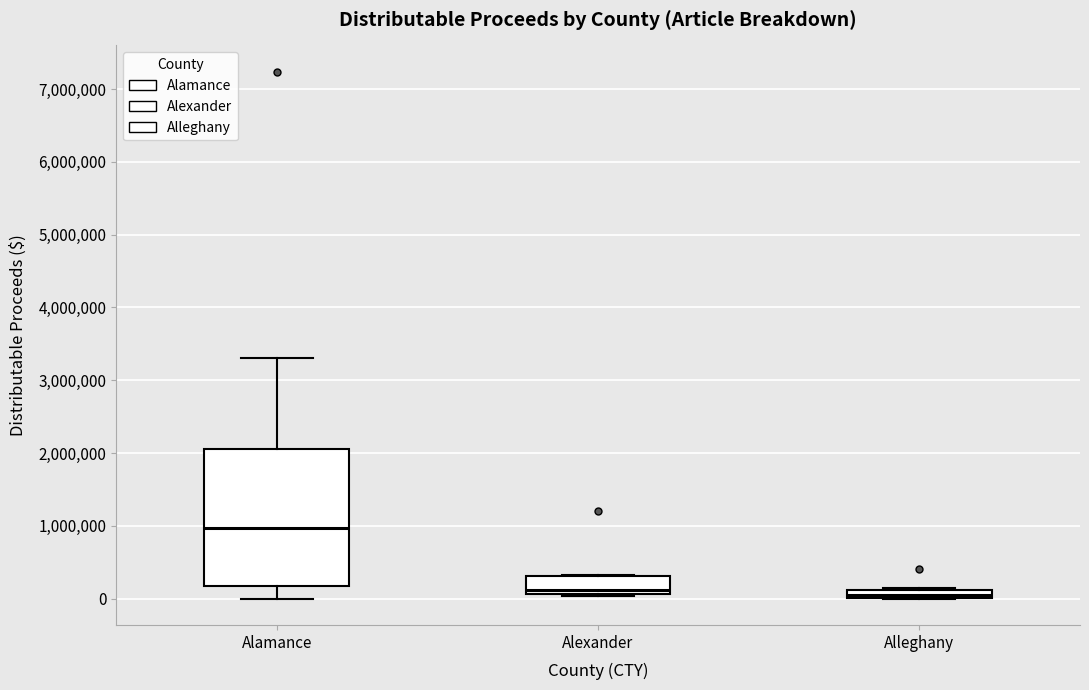

Which box's median line is the highest?

Alamance